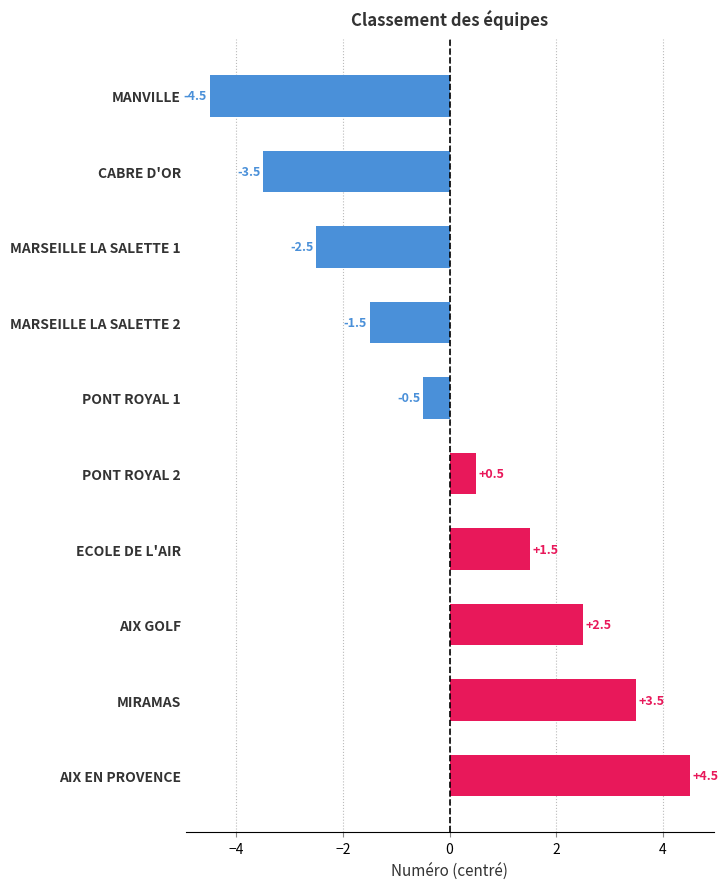

What is the label of the 4th bar from the top?

MARSEILLE LA SALETTE 2